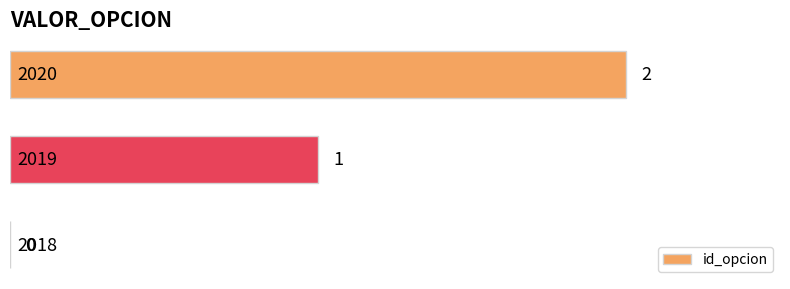

How many values are above zero?

2